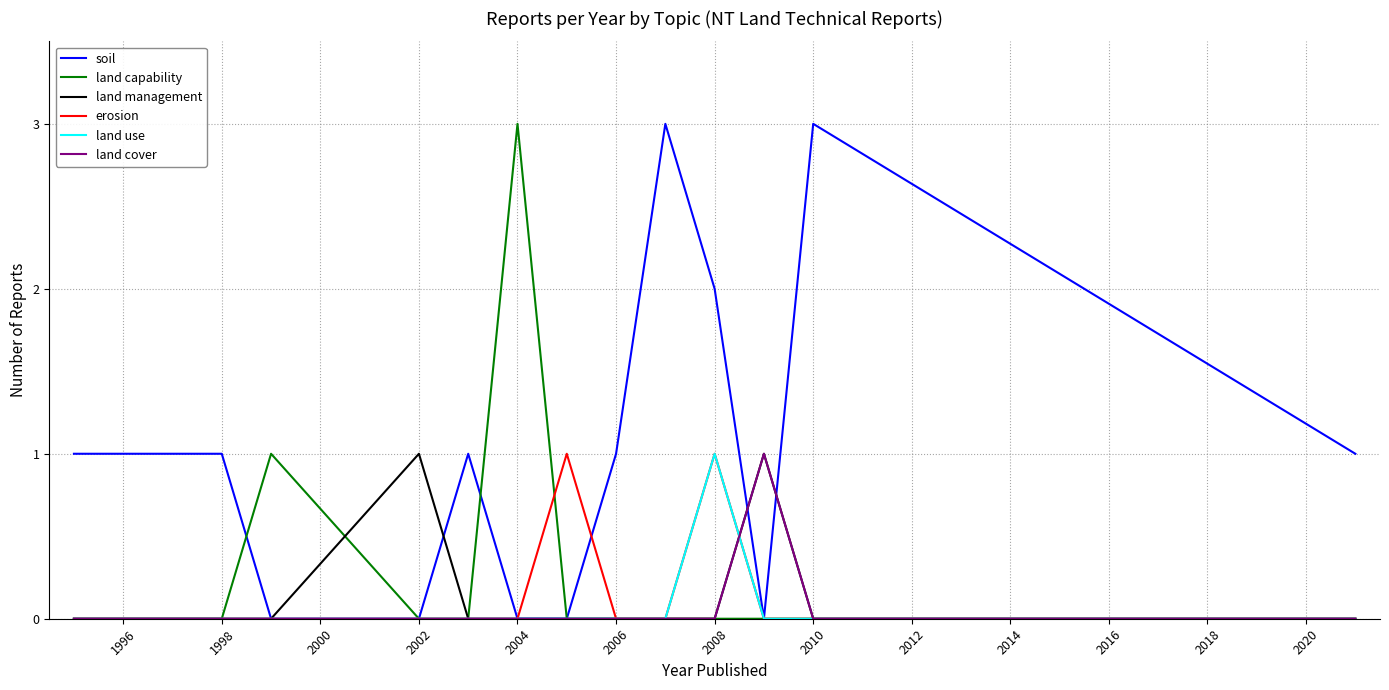

Is this an area chart (filled region under the line)?

No